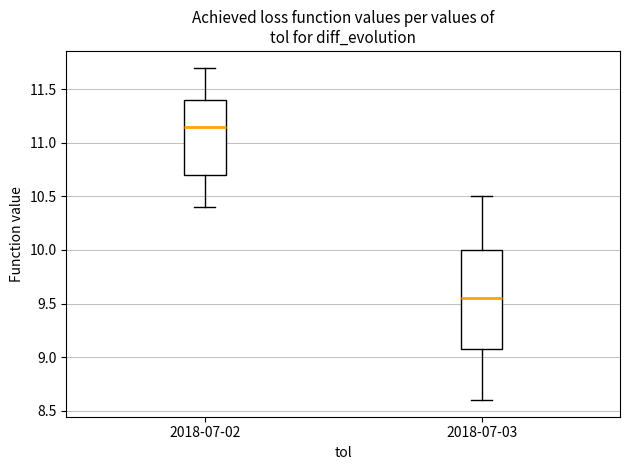

Which box is the tallest, from its lower edge to its upper edge?

2018-07-03